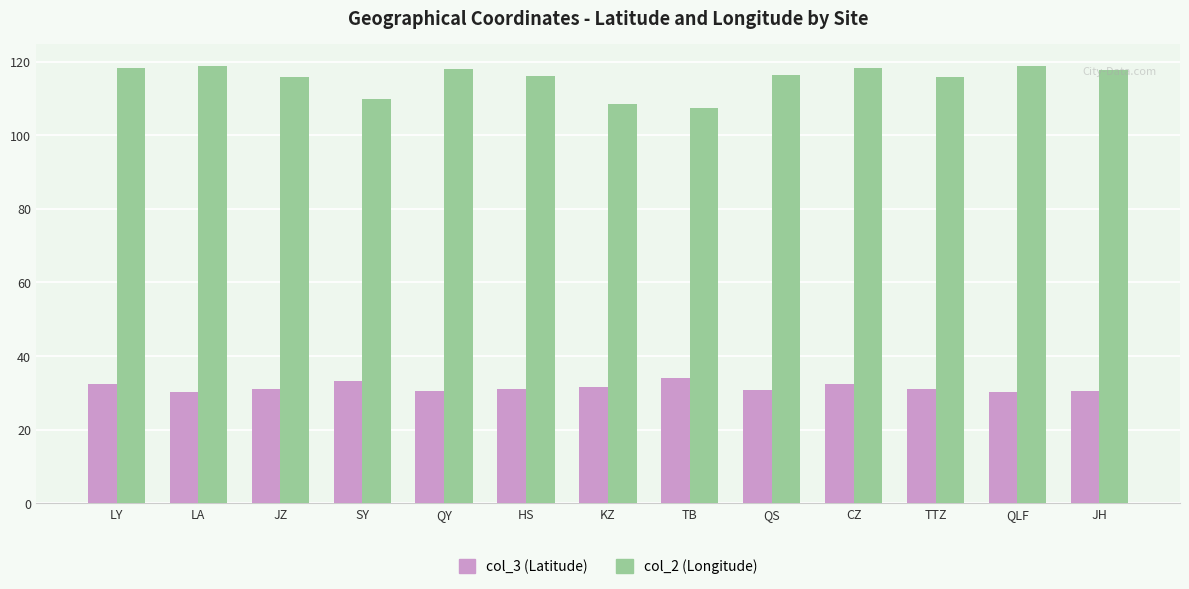

Which series has the widest spread of values?

col_2 (Longitude)